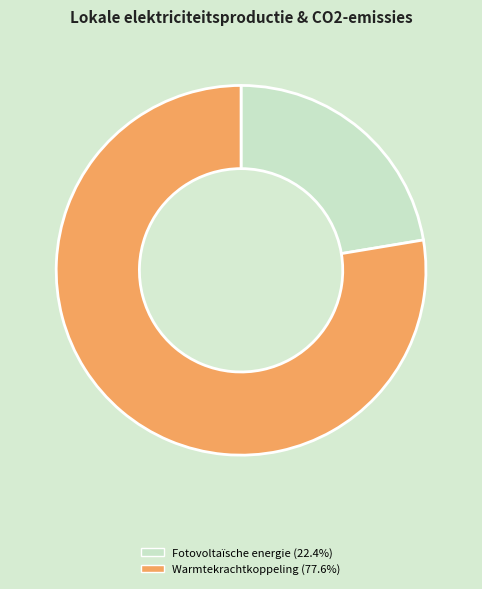

Is there a majority slice in this chart?

Yes